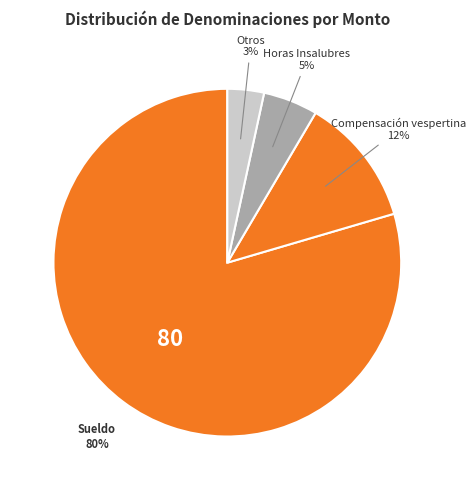

Count the number of slices in the pie.

4